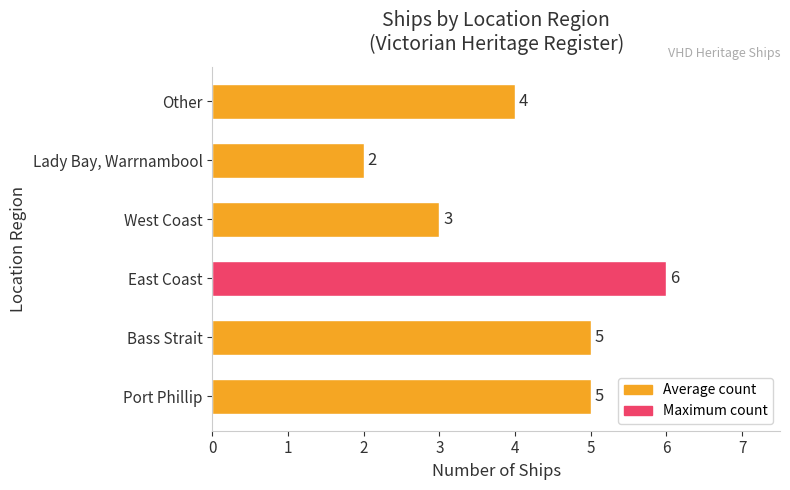

What is the maximum value shown in the chart?

6